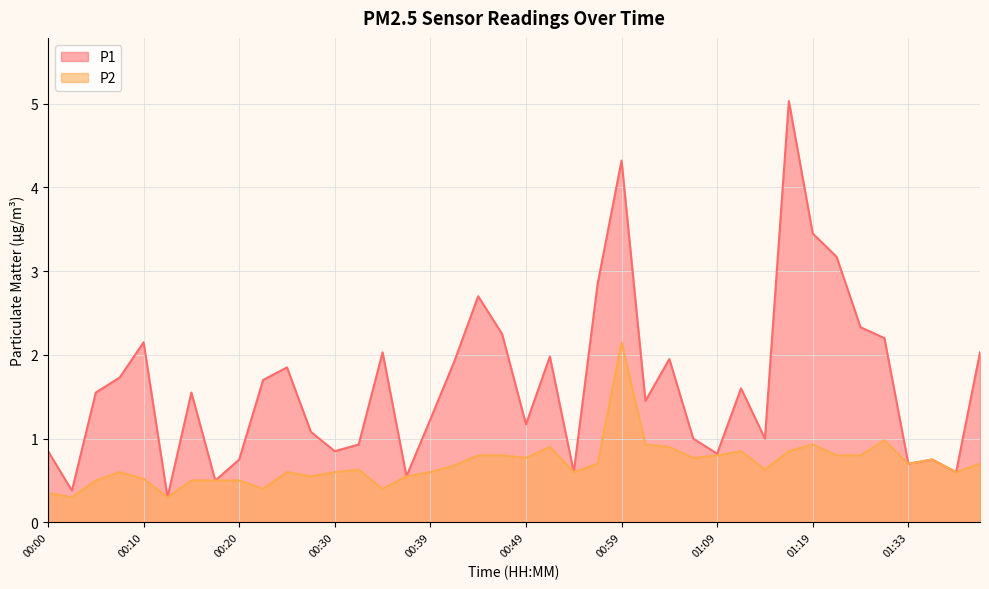

What are all the series names shown in the legend?

P1, P2